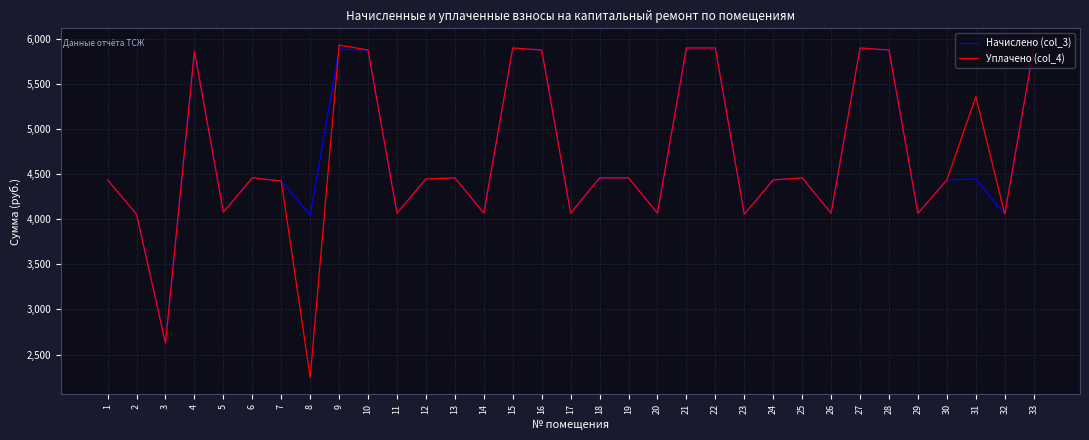

What is the total value across all series at 17?

8133.1